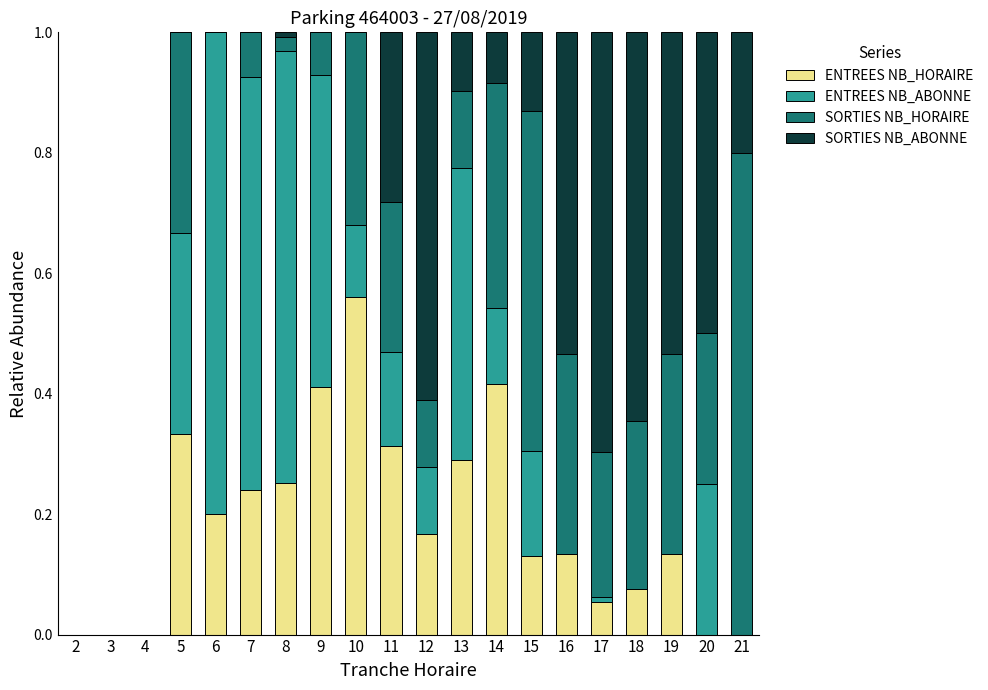

True or false: ENTREES NB_HORAIRE has a value of 0.0 at 4.

True